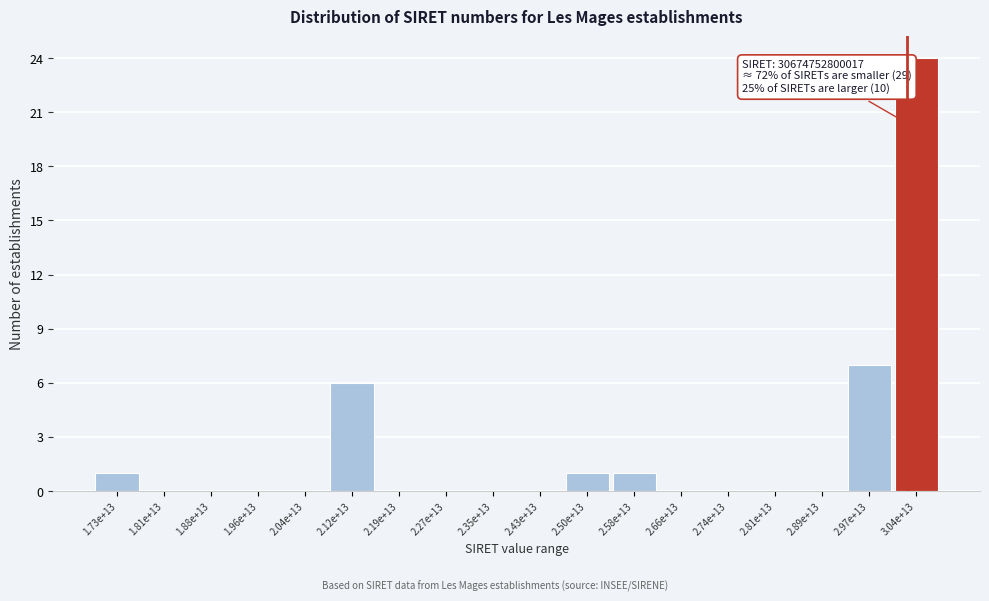

Reading left to right, what are all the values shown in this chart?

1.73e+13=1	1.81e+13=0	1.88e+13=0	1.96e+13=0	2.04e+13=0	2.12e+13=6	2.19e+13=0	2.27e+13=0	2.35e+13=0	2.43e+13=0	2.50e+13=1	2.58e+13=1	2.66e+13=0	2.74e+13=0	2.81e+13=0	2.89e+13=0	2.97e+13=7	3.04e+13=24